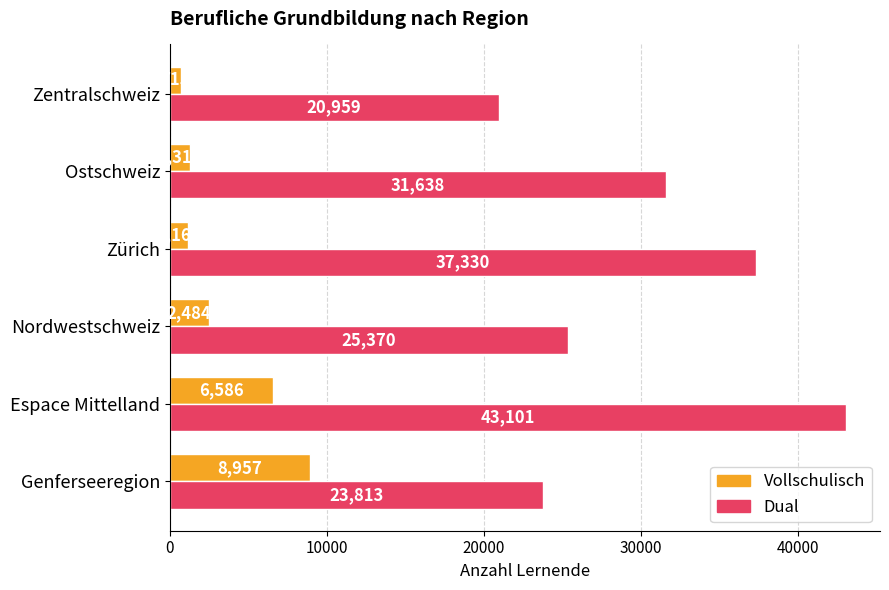

How many data points in Vollschulisch are less than 2484?

3